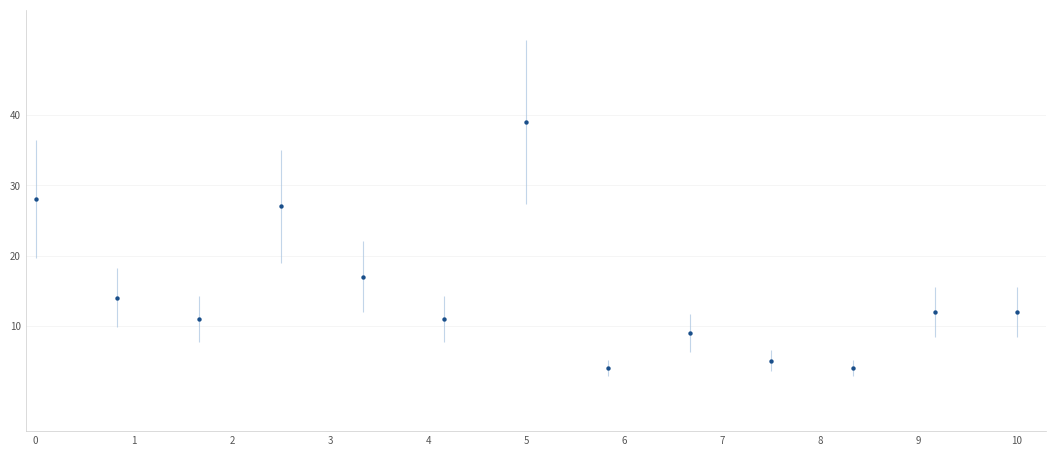

What Y value in the scatter plot is closest to 21?

17